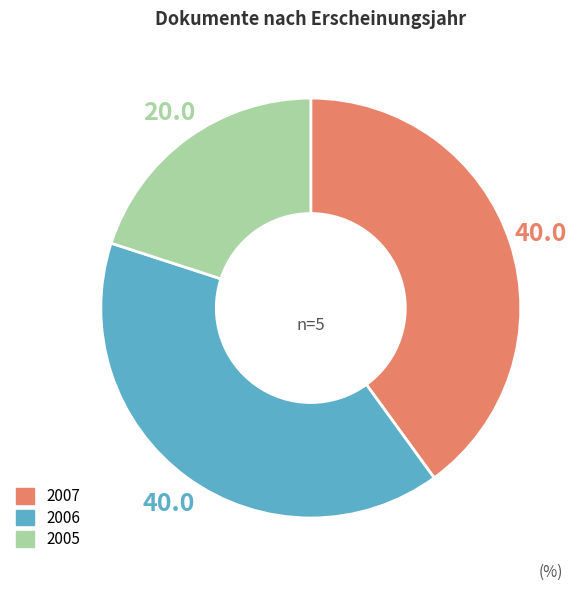

Does any single category account for the majority?

No